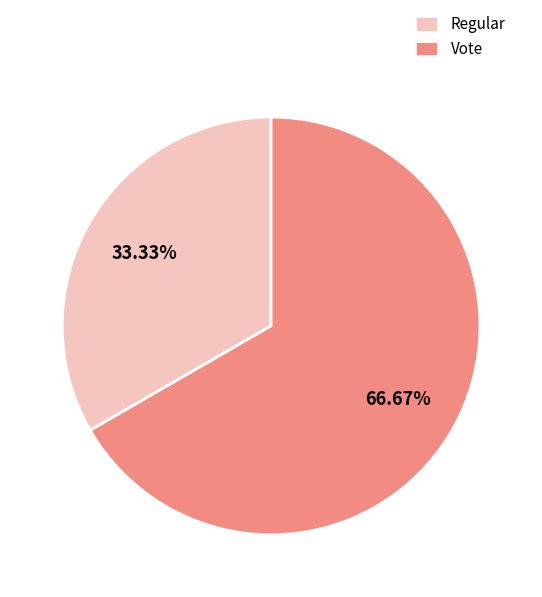

To the nearest percent, what percentage of the pie is Regular?

33%